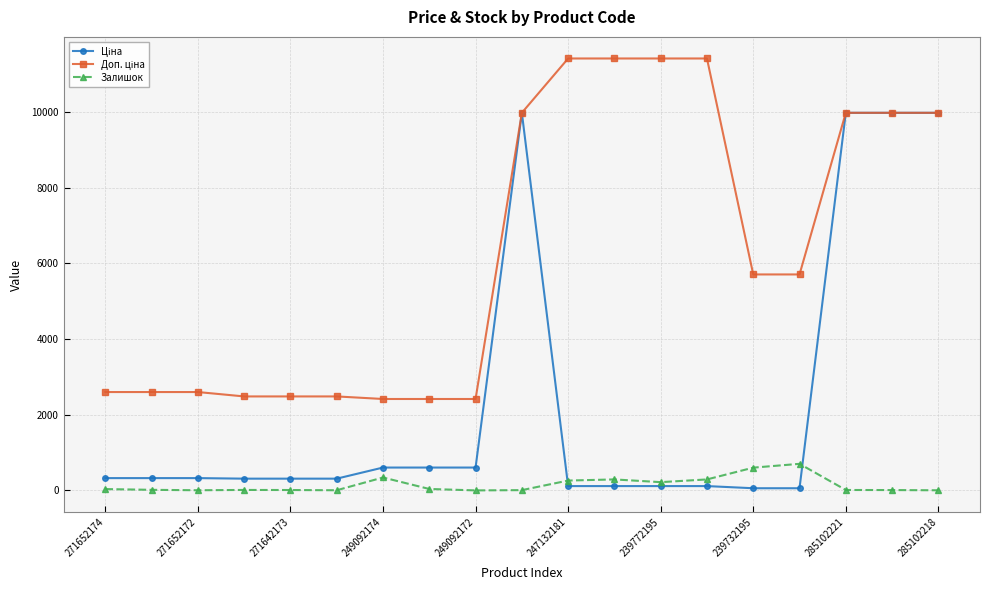

At how many categories does at least one series exceed 4218?

10